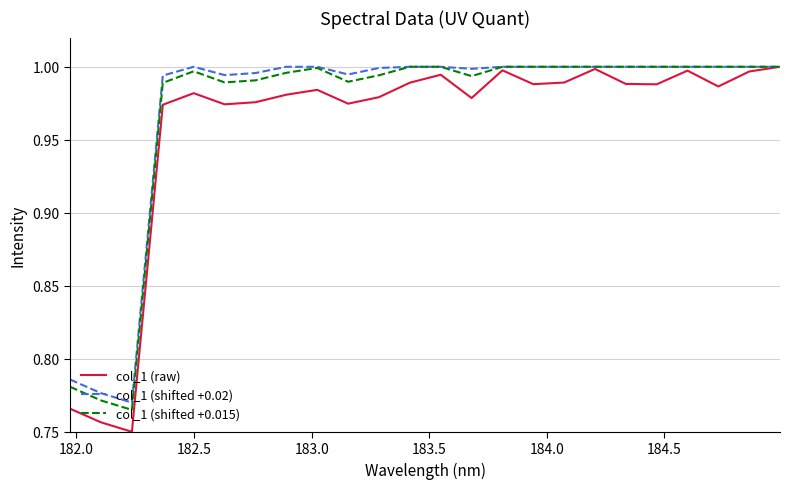

True or false: col_1 (raw) has more than 2 interior local peaks.

True